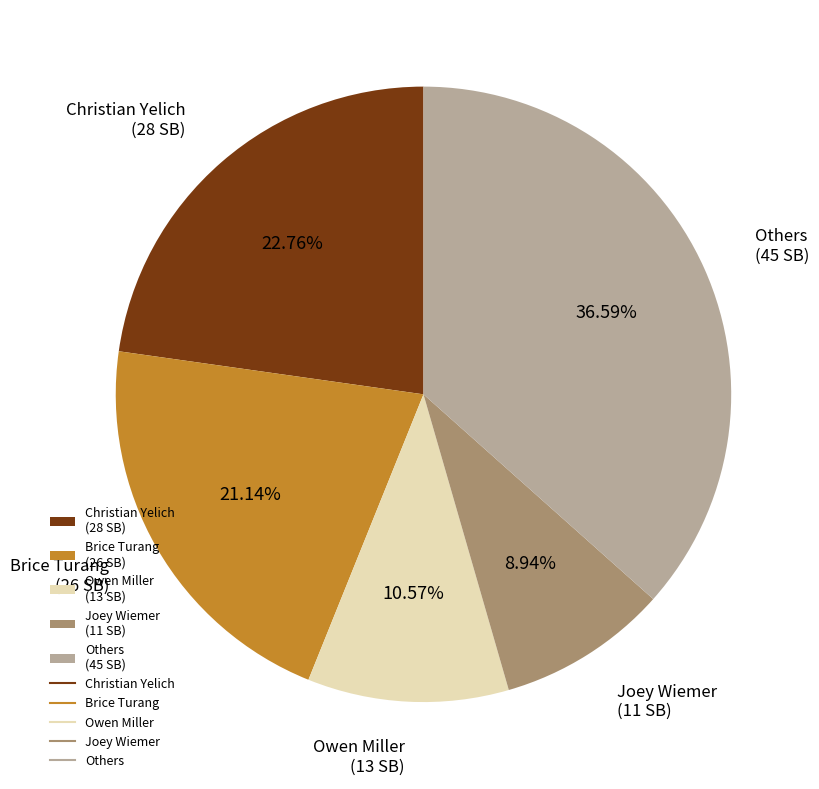

Between Others (45 SB) and Joey Wiemer (11 SB), which is larger?

Others (45 SB)